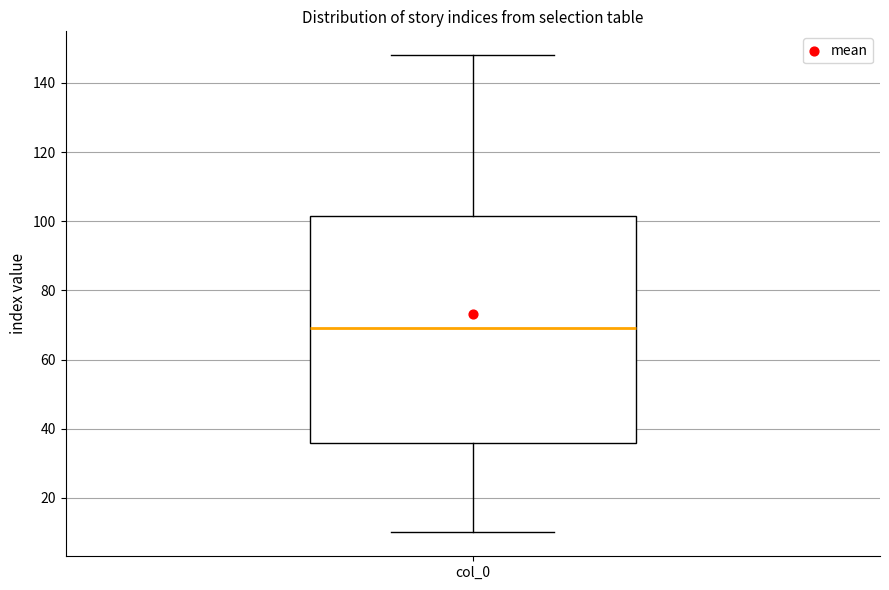

Read this box plot against the y-axis: the position of the median line, the range covered by the box, and the ends of both whiskers. The values are not printed on the chart, so give them approximately, as read against the axis.

median 70, box 36 to 102, whiskers 10 to 148